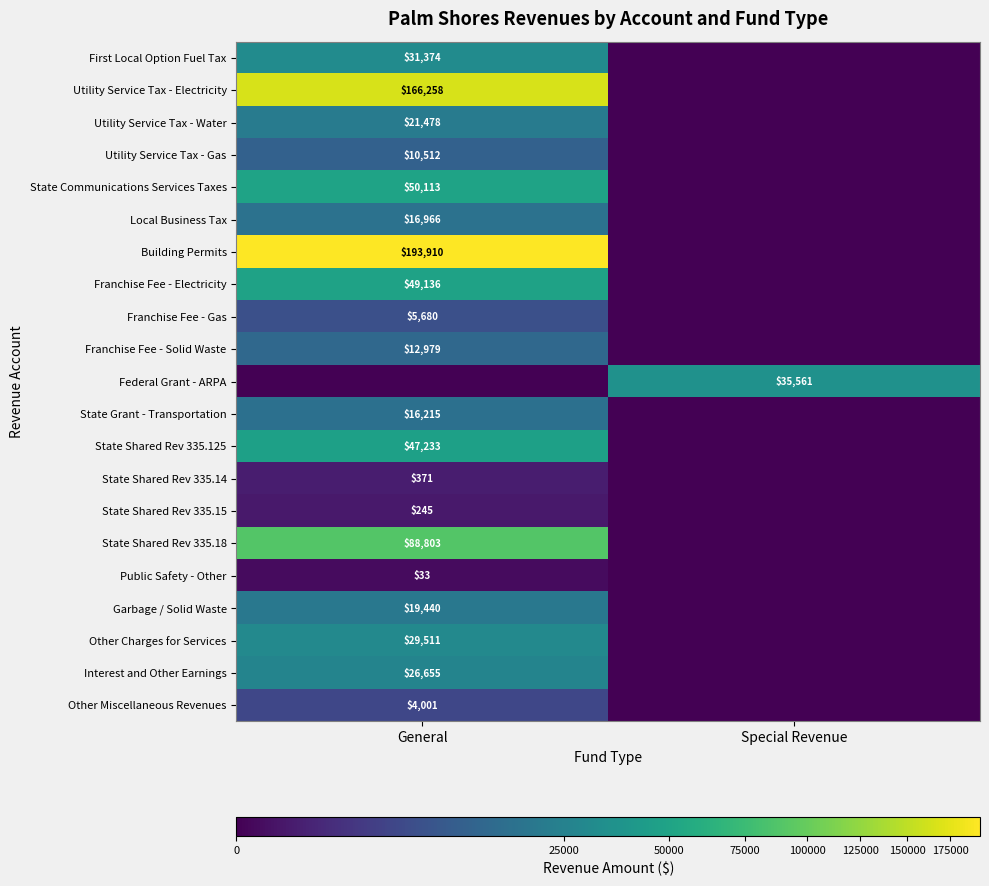

True or false: State Communications Services Taxes has a value of 50113 at General.

True